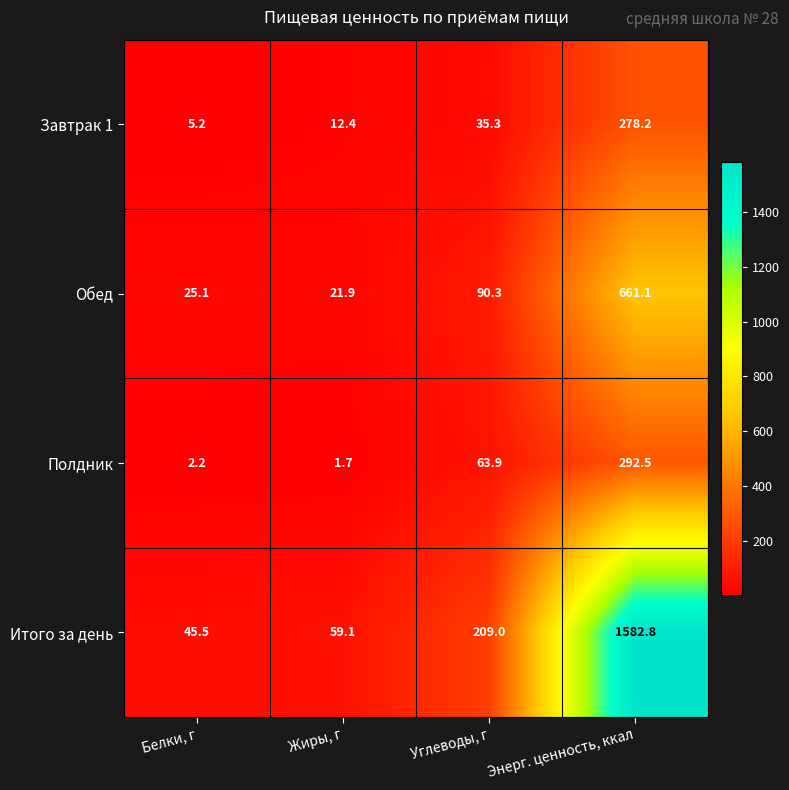

Reading right to left, list all the values displayed in this chart.

Завтрак 1: Энерг. ценность, ккал=278.2	Углеводы, г=35.3	Жиры, г=12.4	Белки, г=5.2
Обед: Энерг. ценность, ккал=661.1	Углеводы, г=90.3	Жиры, г=21.9	Белки, г=25.1
Полдник: Энерг. ценность, ккал=292.5	Углеводы, г=63.9	Жиры, г=1.7	Белки, г=2.2
Итого за день: Энерг. ценность, ккал=1582.8	Углеводы, г=209.0	Жиры, г=59.1	Белки, г=45.5